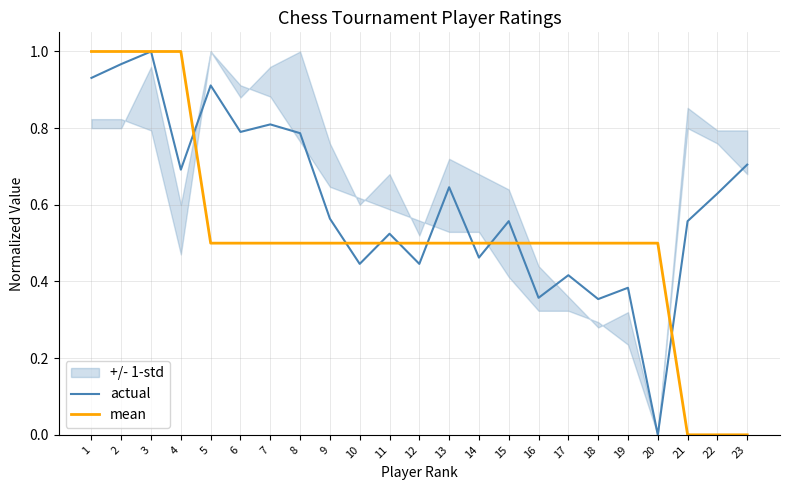

At how many categories does at least one series exceed 0?

23